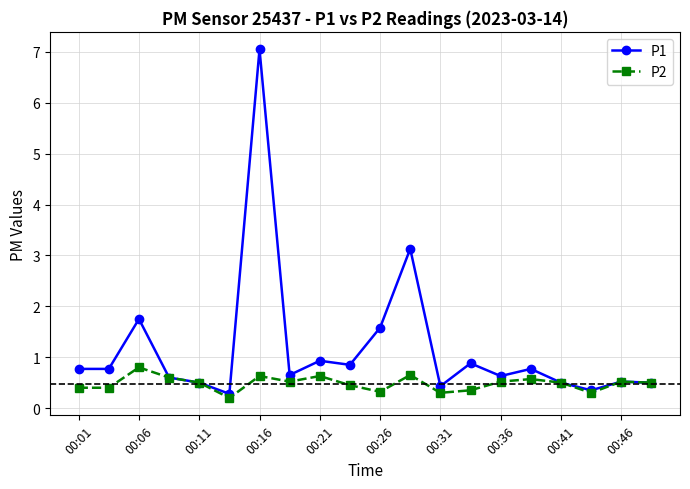

What is the value of the P1 point at the 8th from the left?

0.7